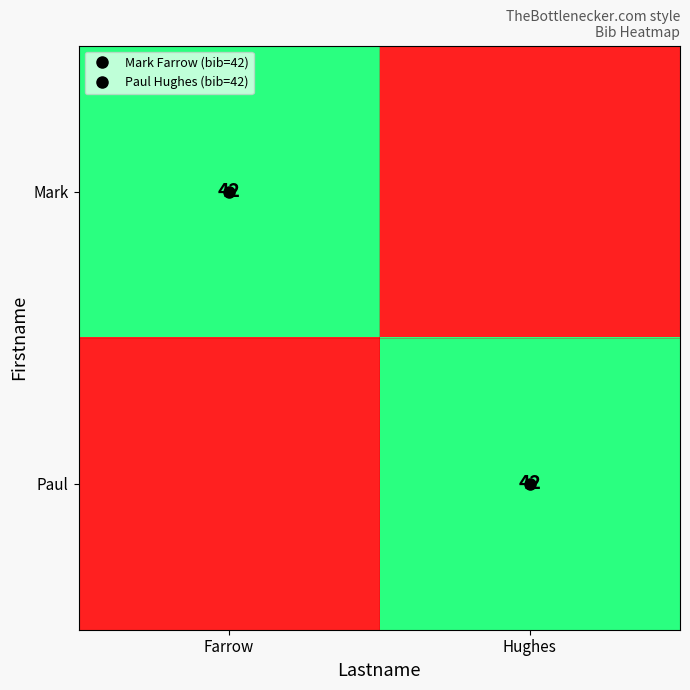

Rank the series at Hughes from lowest to highest value.

Mark, Paul